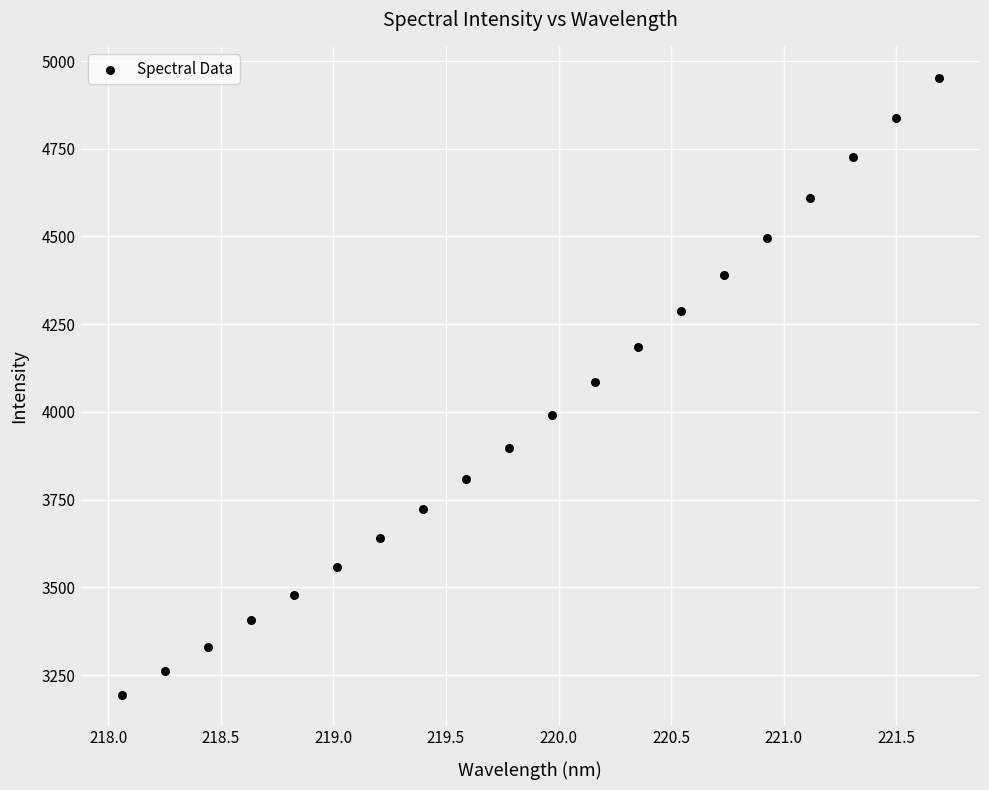

What is the range of X values (max minus min)?

3.6